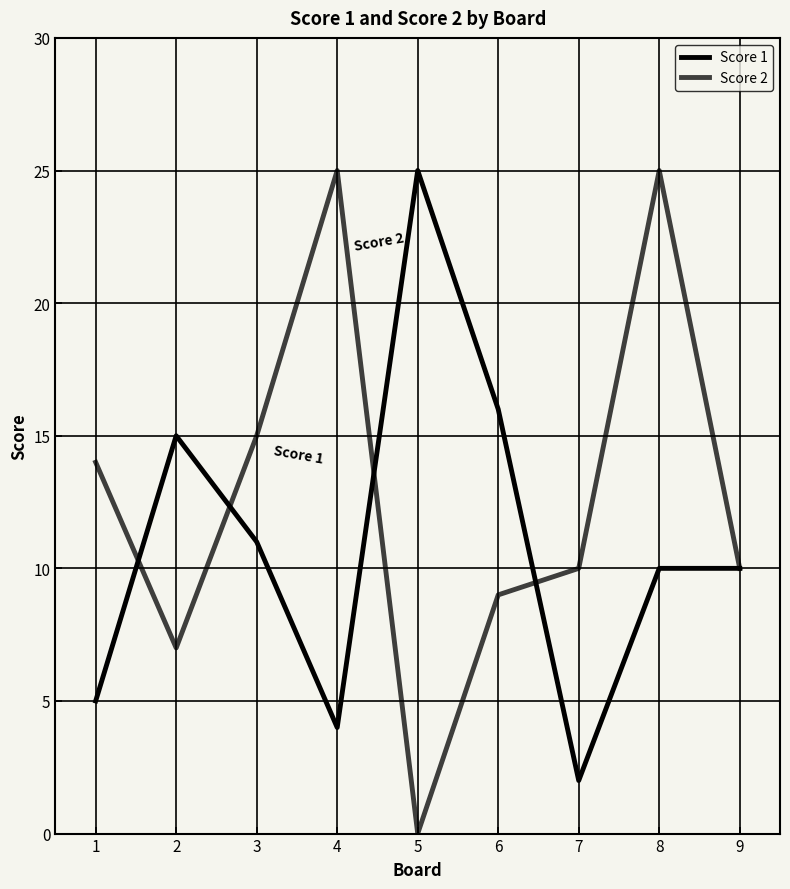

What is the sum of the Score 1 values at 9 and 2?

25